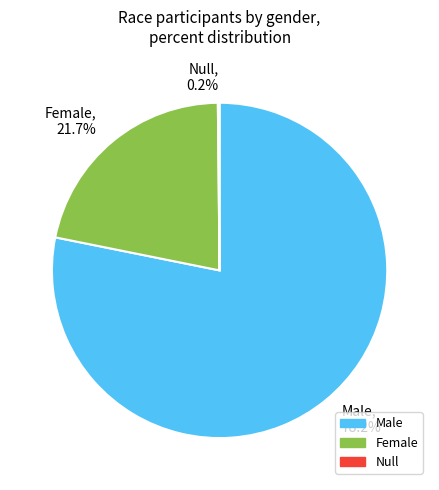

To the nearest percent, what percentage of the pie is Male?

78%